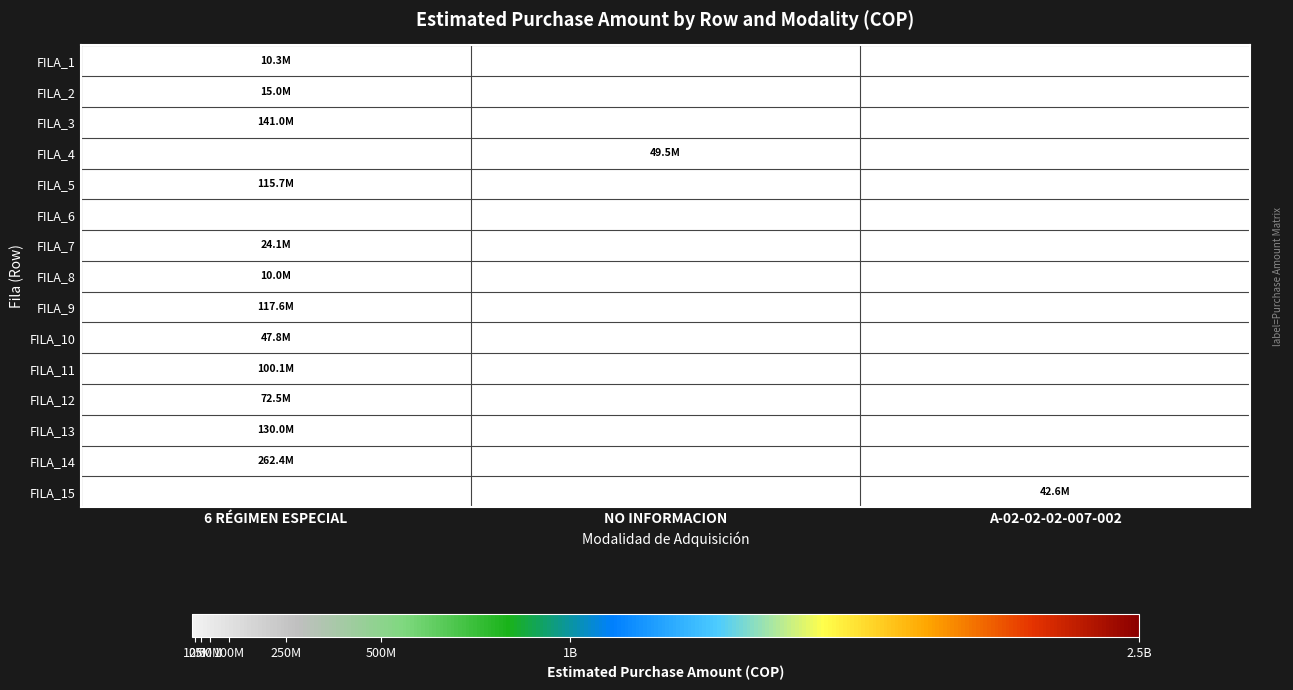

List the labels in order of FILA_4 value, smallest first.

6 RÉGIMEN ESPECIAL, NO INFORMACION, A-02-02-02-007-002